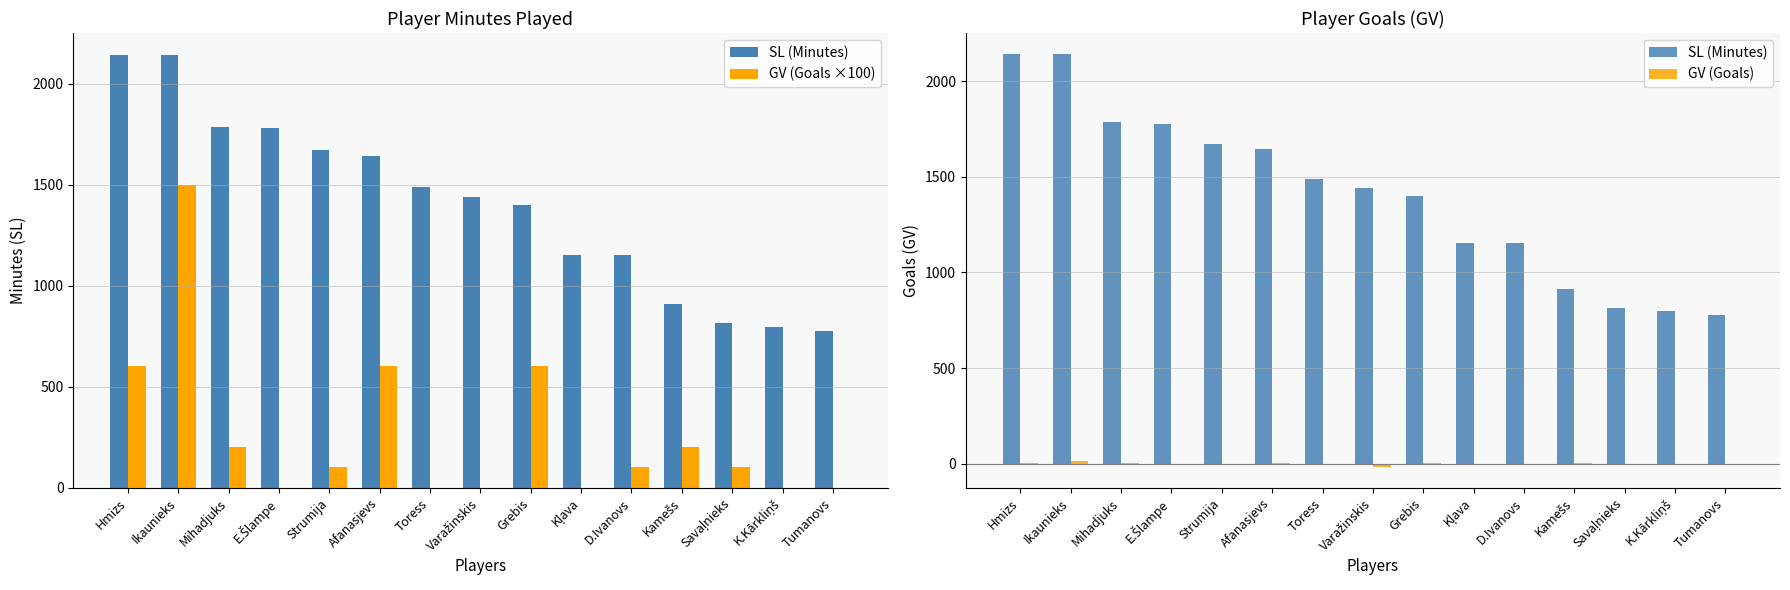

Is the value of GV (Goals) at Strumija greater than the value of SL (Minutes) at Kļava?

No